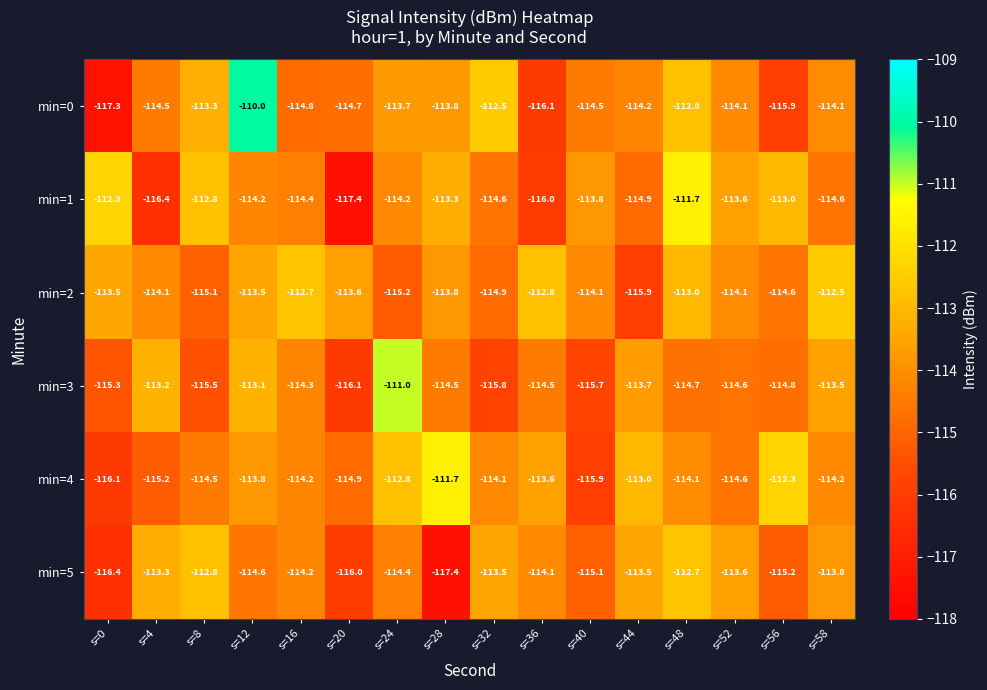

What is the average value of the min=1 series?

-114.2